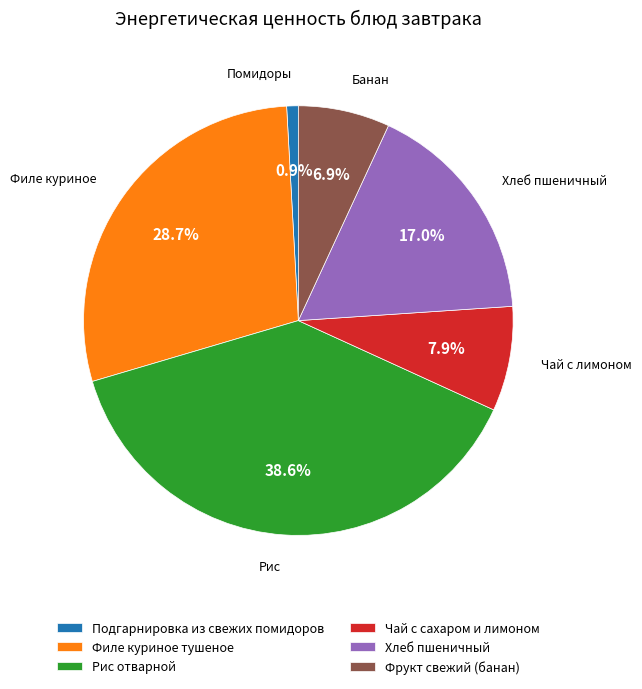

Is it true that Чай с сахаром и лимоном is 22% of the pie?

False